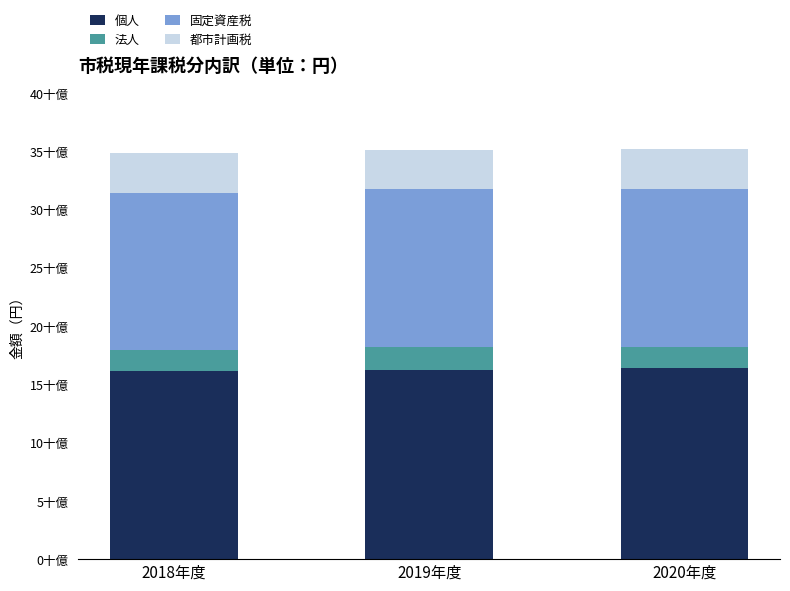

Which series has the widest spread of values?

個人